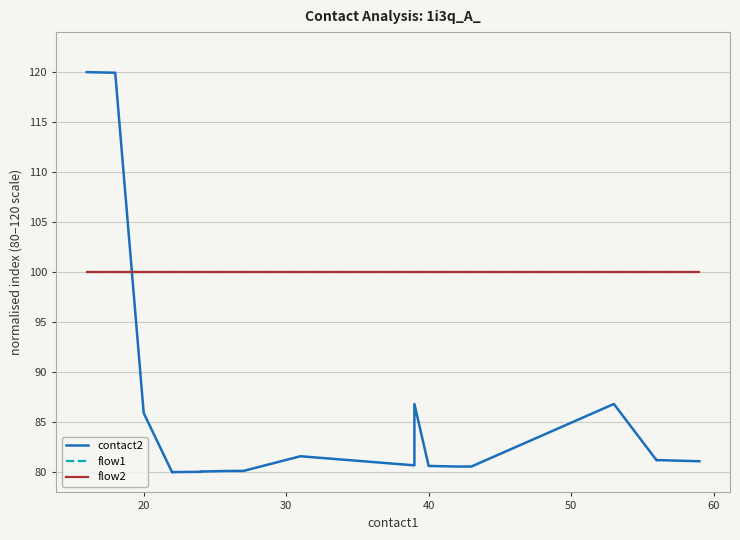

What is the highest value of the flow1 series?

100.0